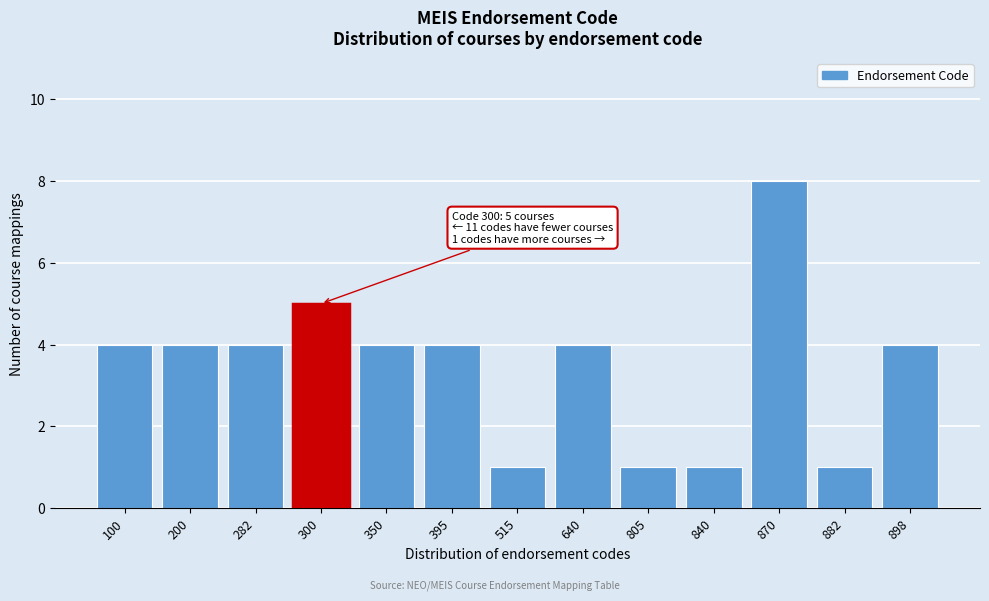

Reading right to left, list all the values displayed in this chart.

898=4	882=1	870=8	840=1	805=1	640=4	515=1	395=4	350=4	300=5	282=4	200=4	100=4